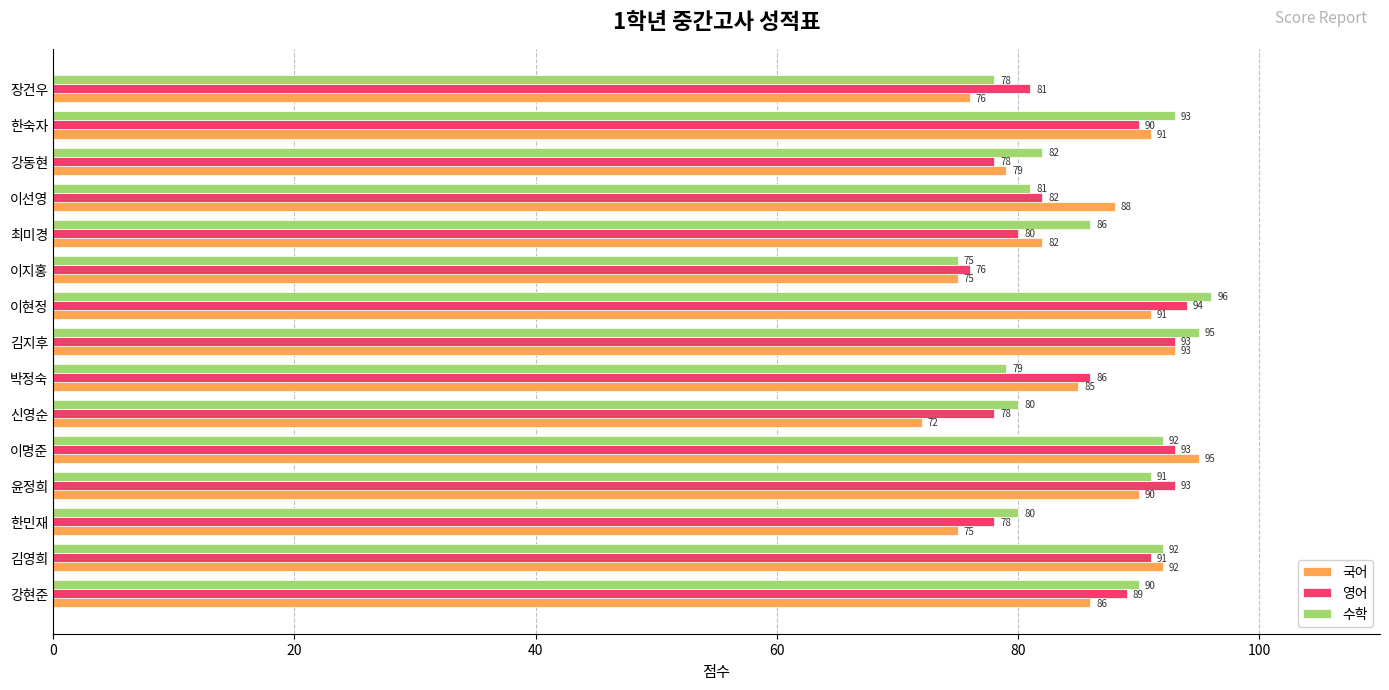

Is the value of 국어 at 한민재 greater than the value of 영어 at 최미경?

No